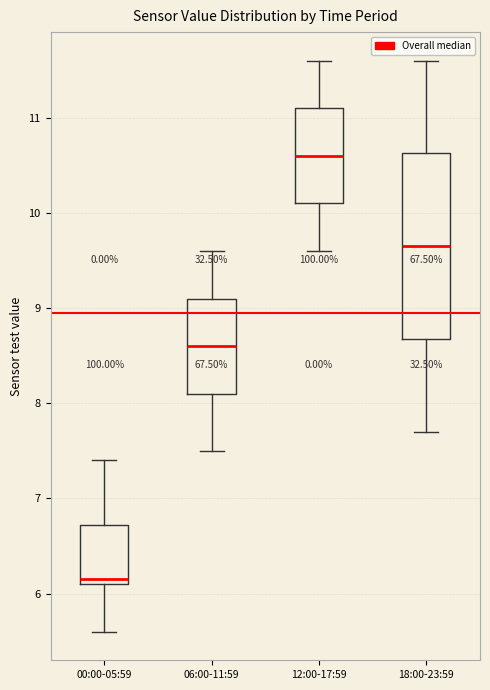

Which box has the highest median line?

12:00-17:59